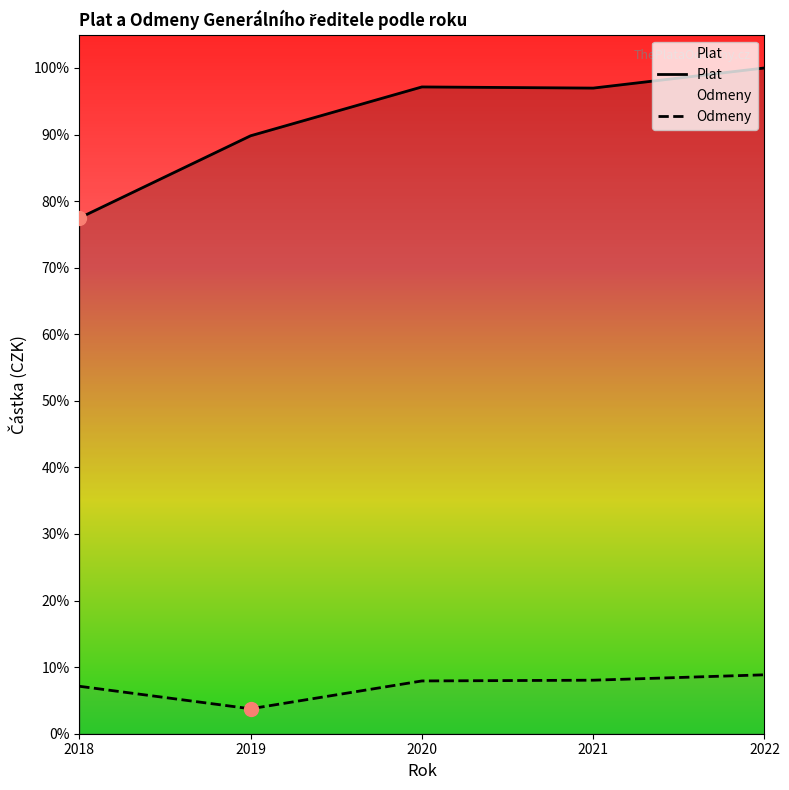

Which series has the largest range (max minus min)?

Plat